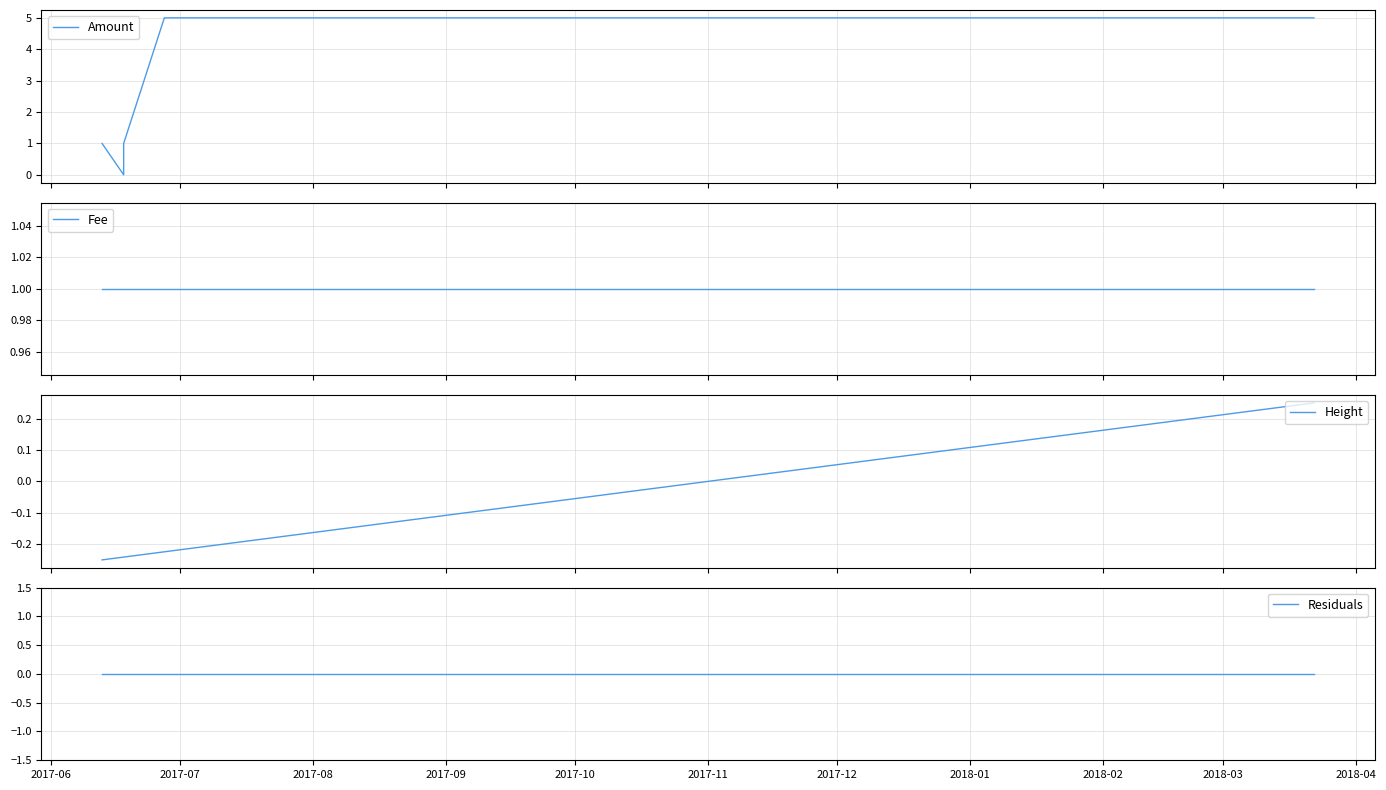

Reading left to right, what are all the values shown in this chart?

Amount: 1.0	0.0	1.0	5.0	5.0
Fee: 1.0	1.0	1.0	1.0	1.0
Height: -0.2	-0.2	-0.2	-0.2	0.2
Residuals: 0.0	0.0	0.0	0.0	0.0